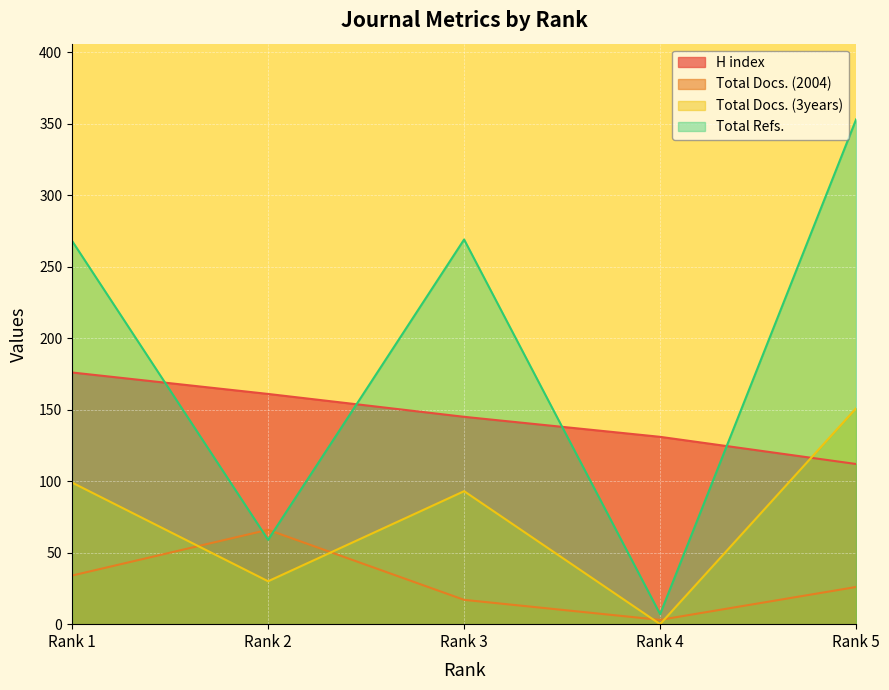

List the series in order of their overall mean, highest first.

Total Refs., H index, Total Docs. (3years), Total Docs. (2004)